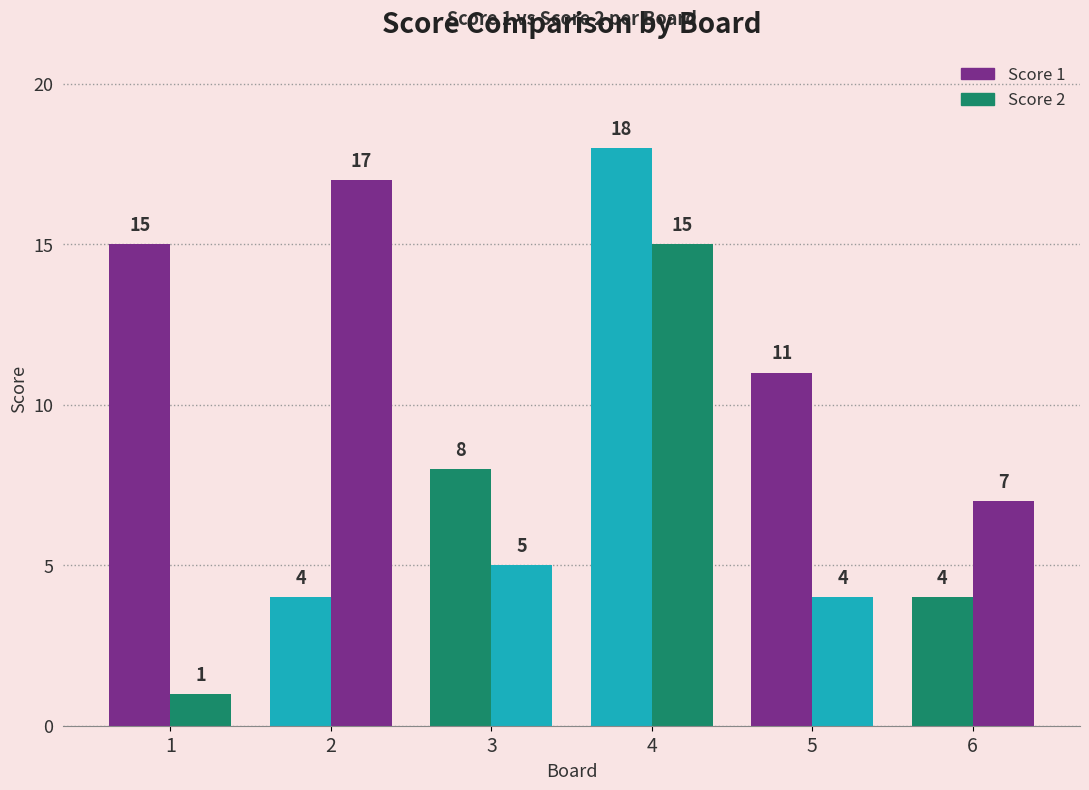

What is the highest value of the Score 1 series?

18